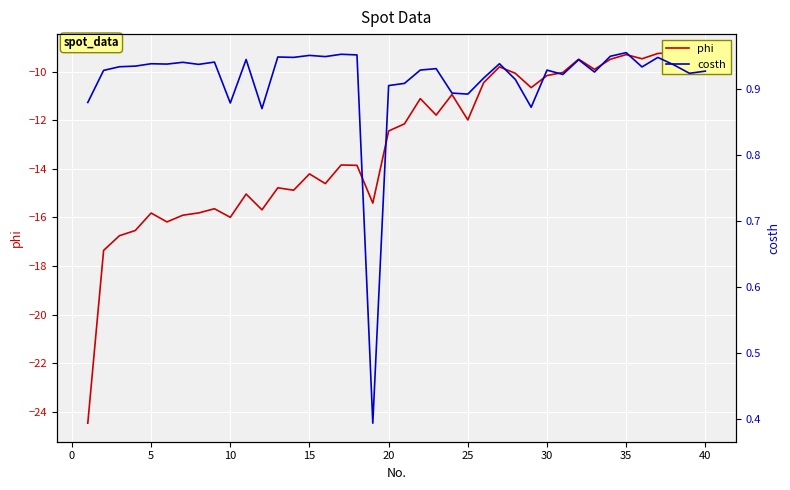

What is the maximum value shown in the chart?

1.0